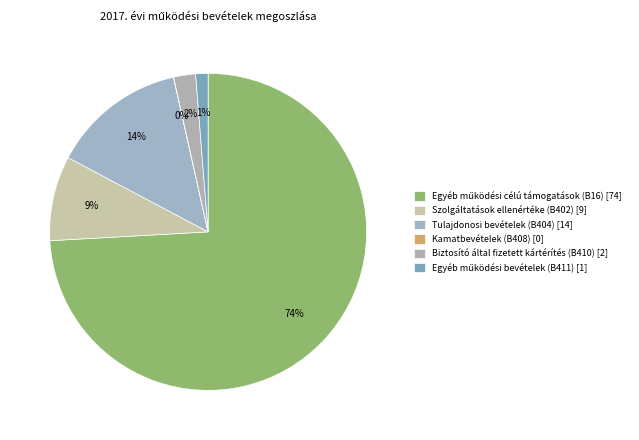

To the nearest percent, what is the average slice percentage?

17%